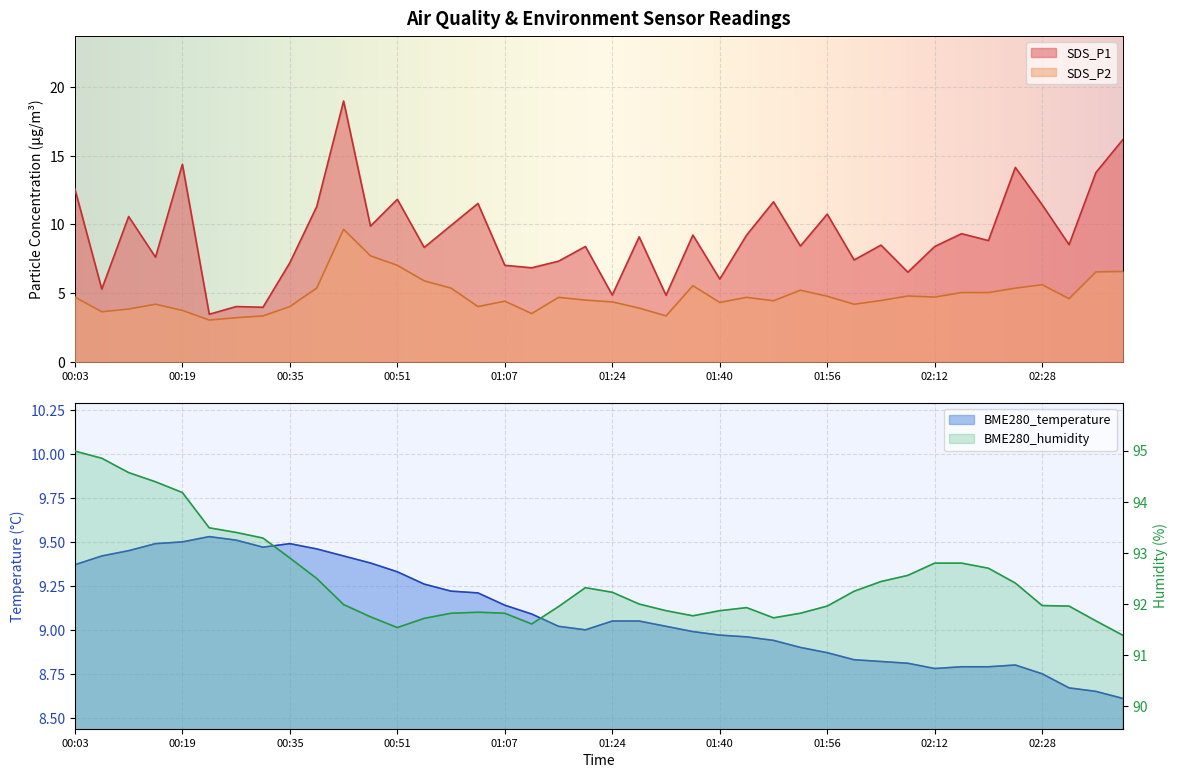

Which series has the largest total across all categories?

BME280_humidity